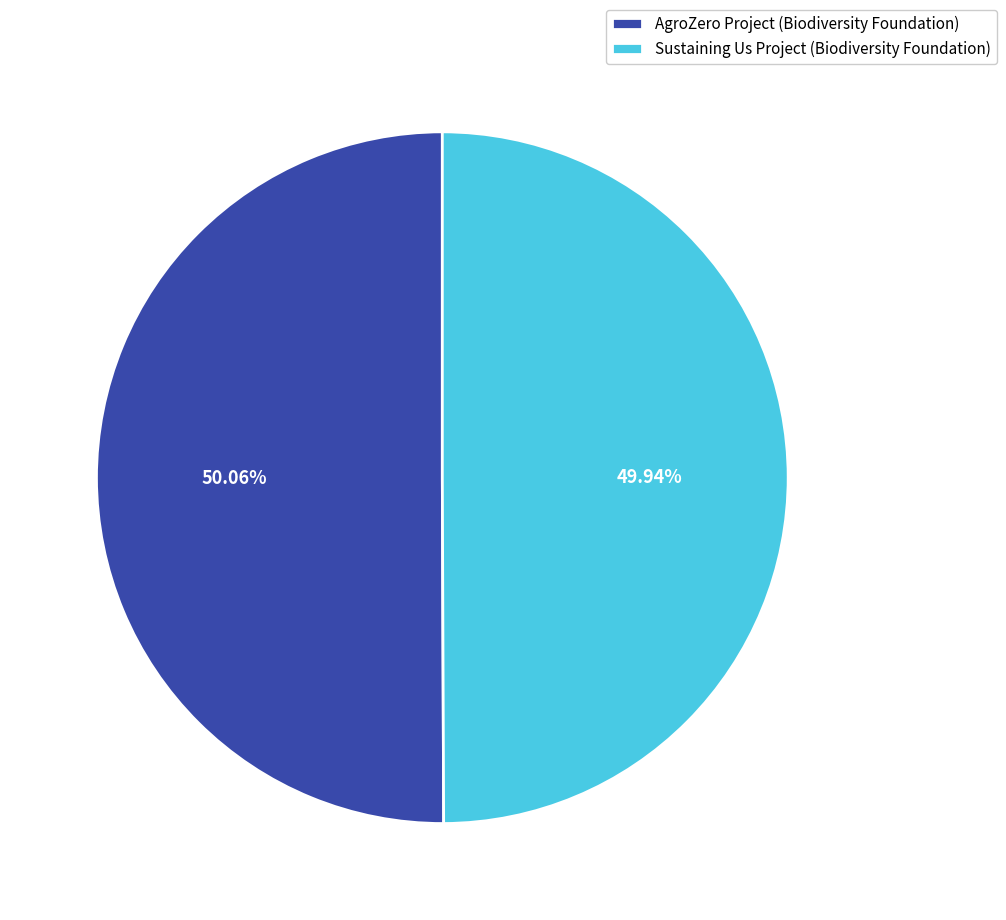

Is it true that Sustaining Us Project (Biodiversity Foundation) is 50% of the pie?

True